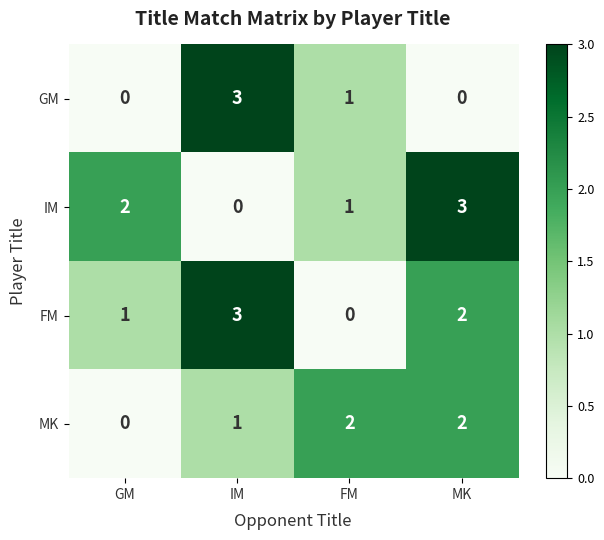

What is the spread (max minus min) of values at IM?

3